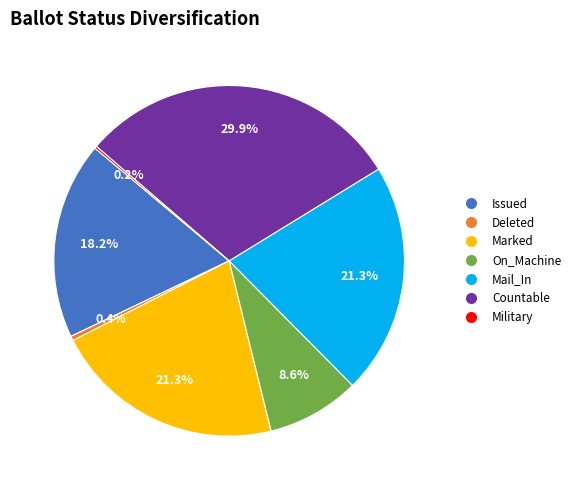

Which slice is the largest?

Countable